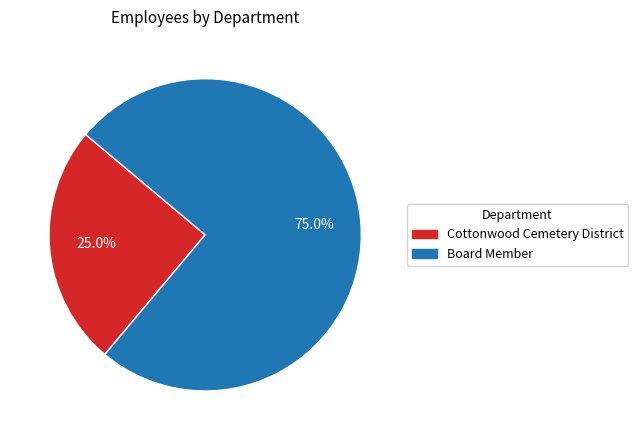

Rank the categories by value from lowest to highest.

Cottonwood Cemetery District, Board Member